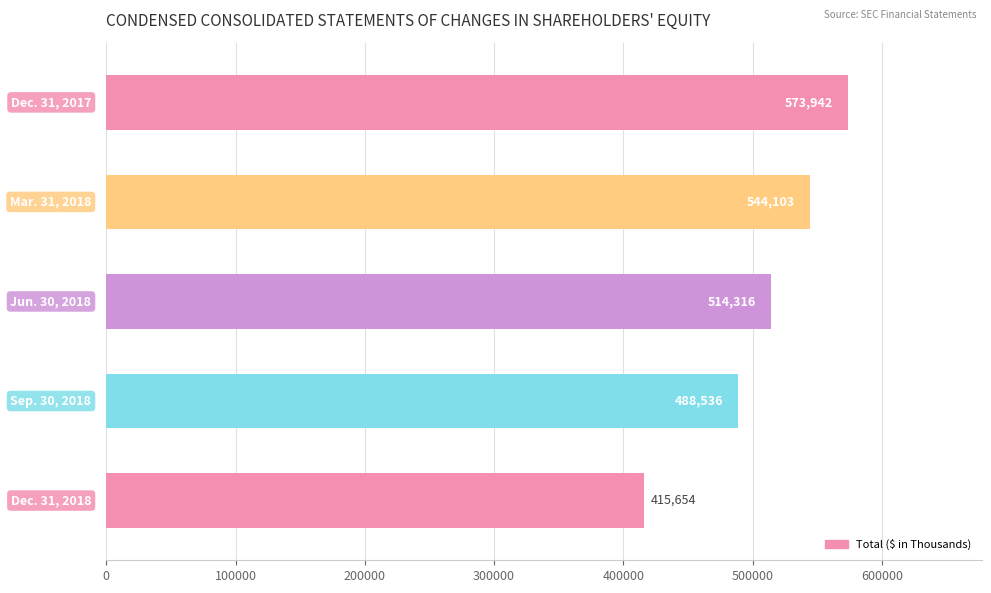

What is the difference between the maximum and minimum values?

158288